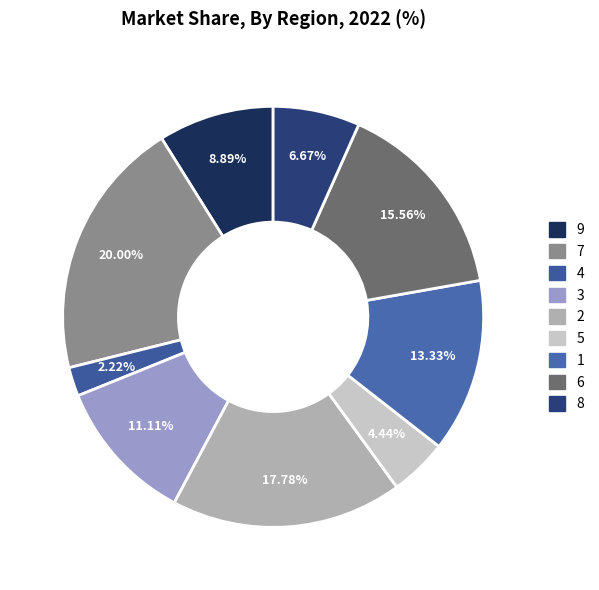

The 8 slice represents 16% of the pie. True or false?

False